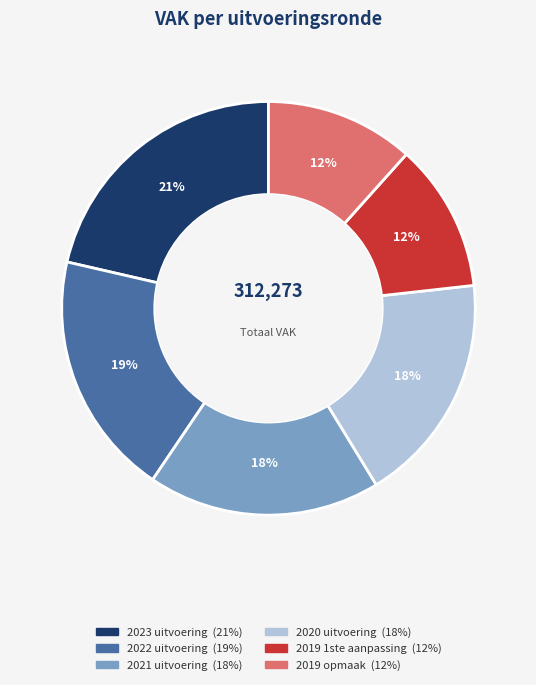

What is the largest slice in the pie chart?

2023 uitvoering